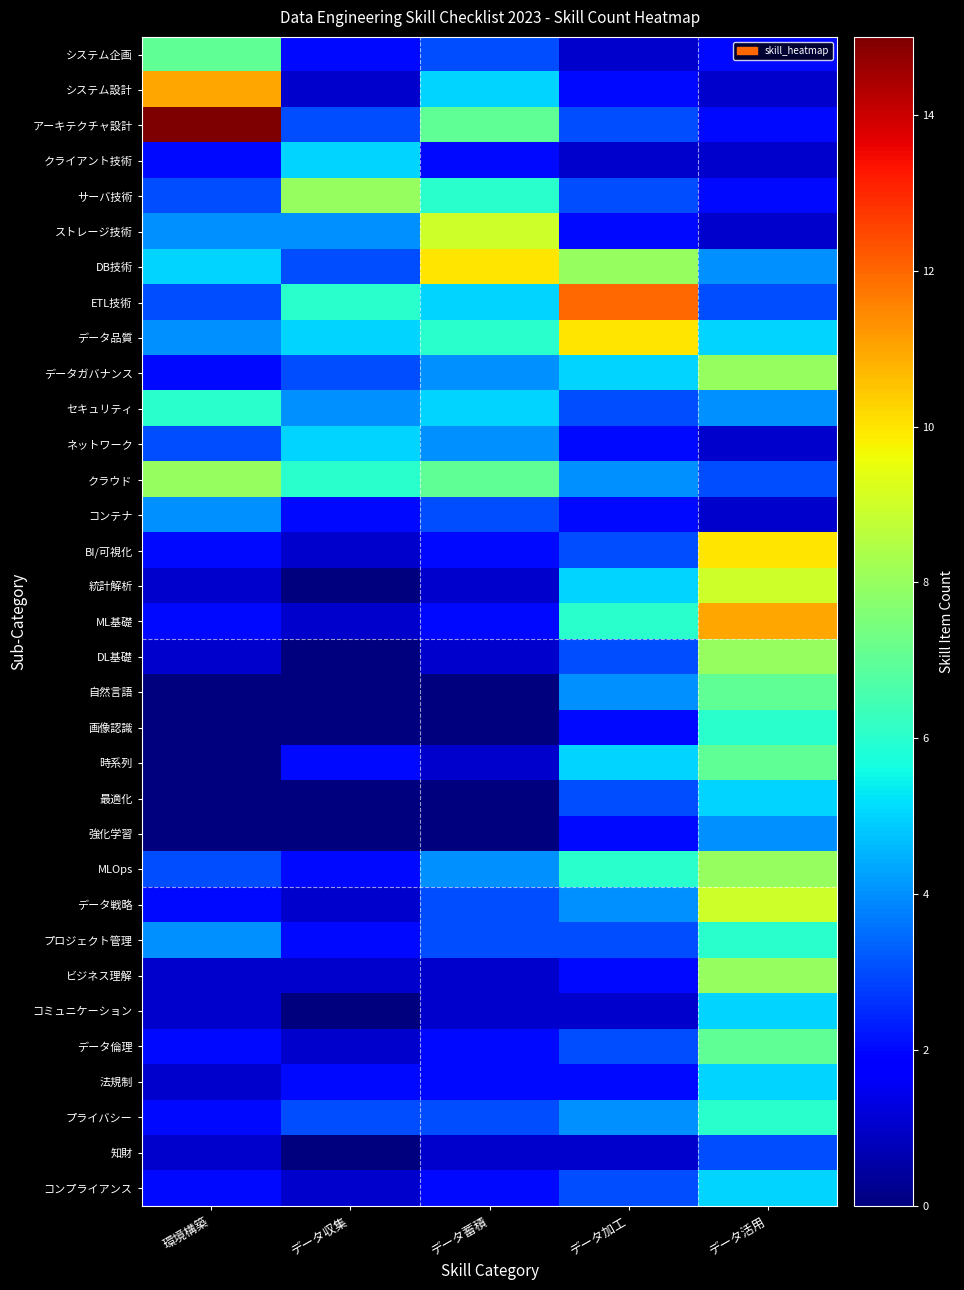

Which series has the largest range (max minus min)?

アーキテクチャ設計